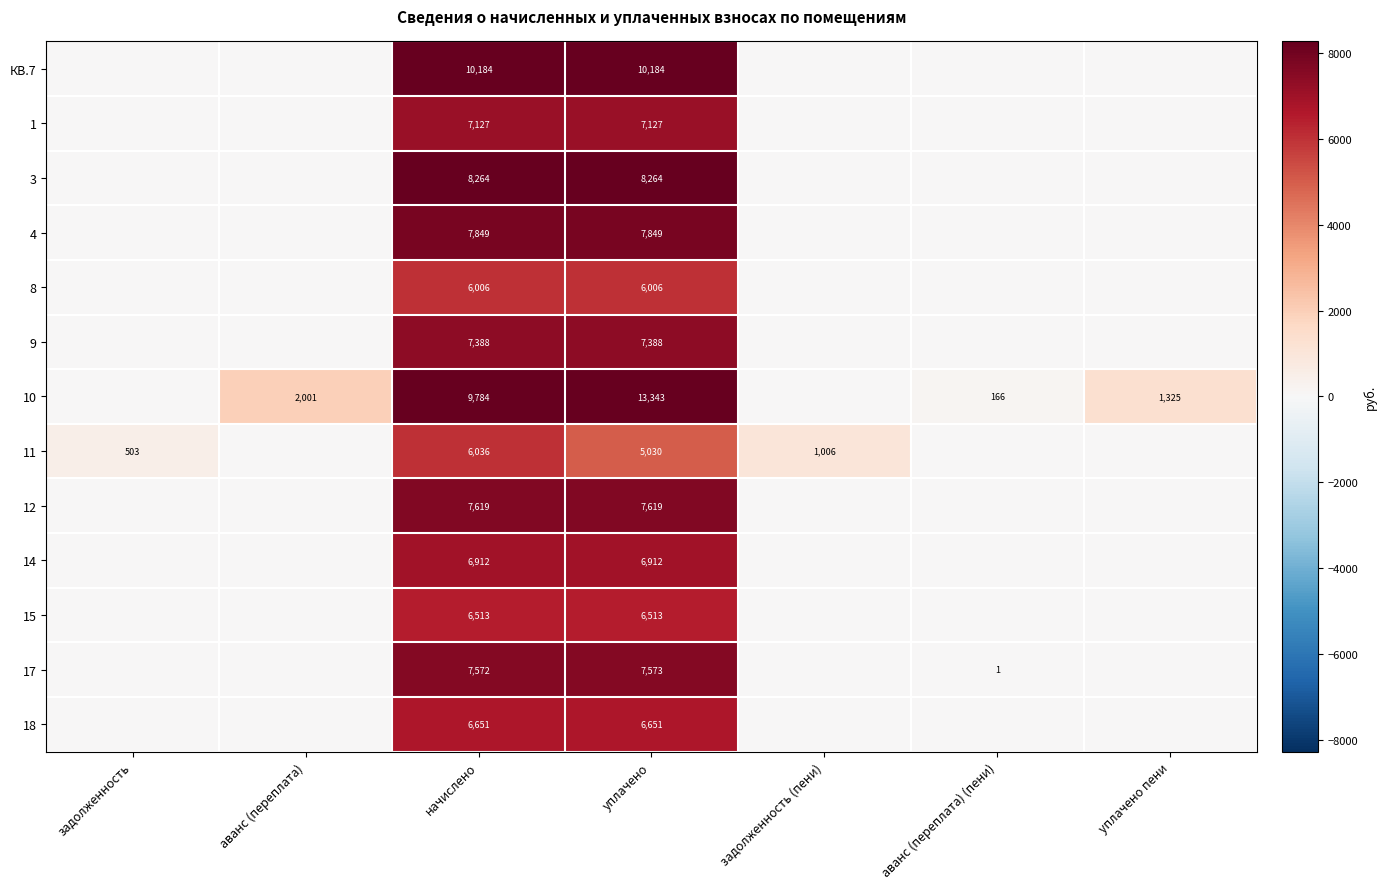

How many categories are shown in the chart?

7